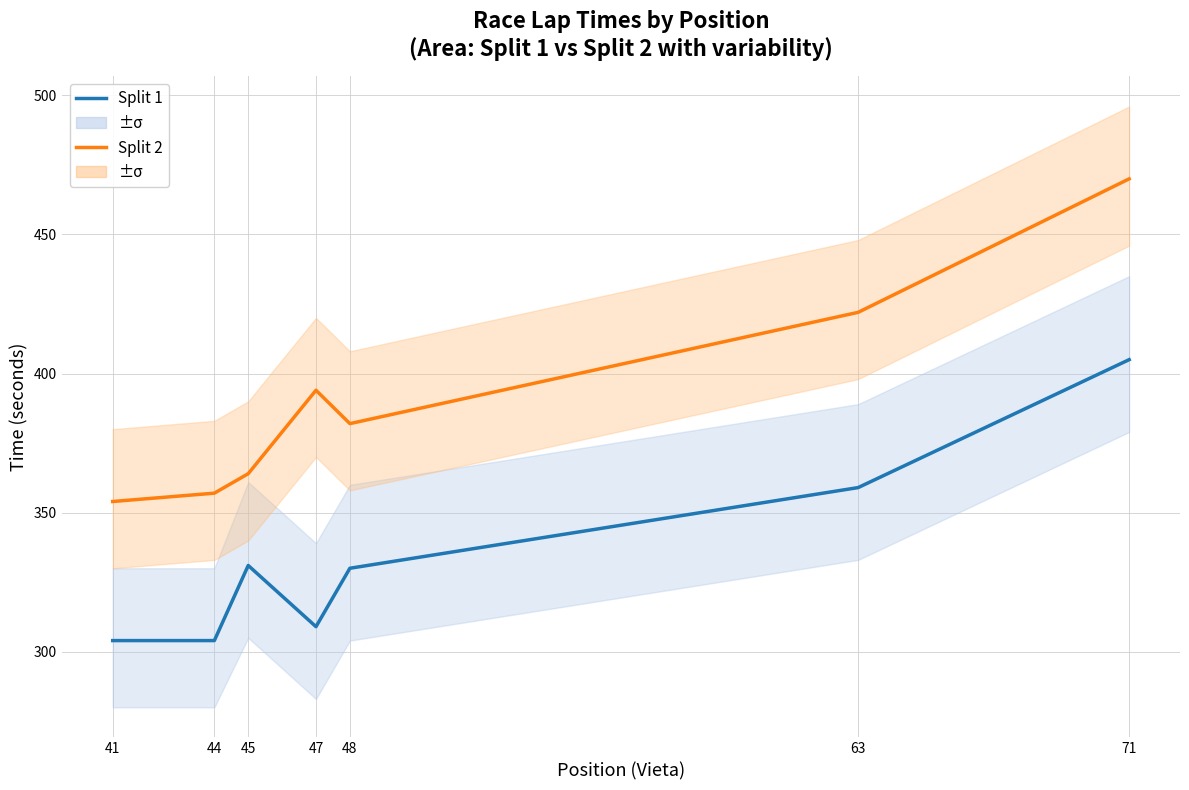

Is the value of Split 2 (Skr2) at 71 greater than the value of Split 1 (Skr1) at 44?

Yes